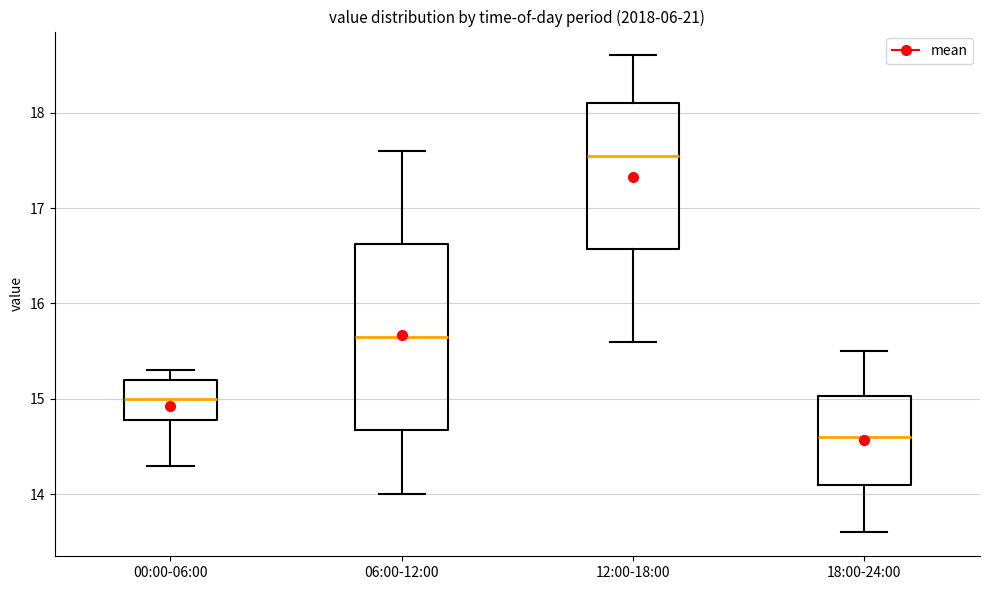

Comparing the boxes themselves (not the whiskers), which one is the tallest?

06:00-12:00